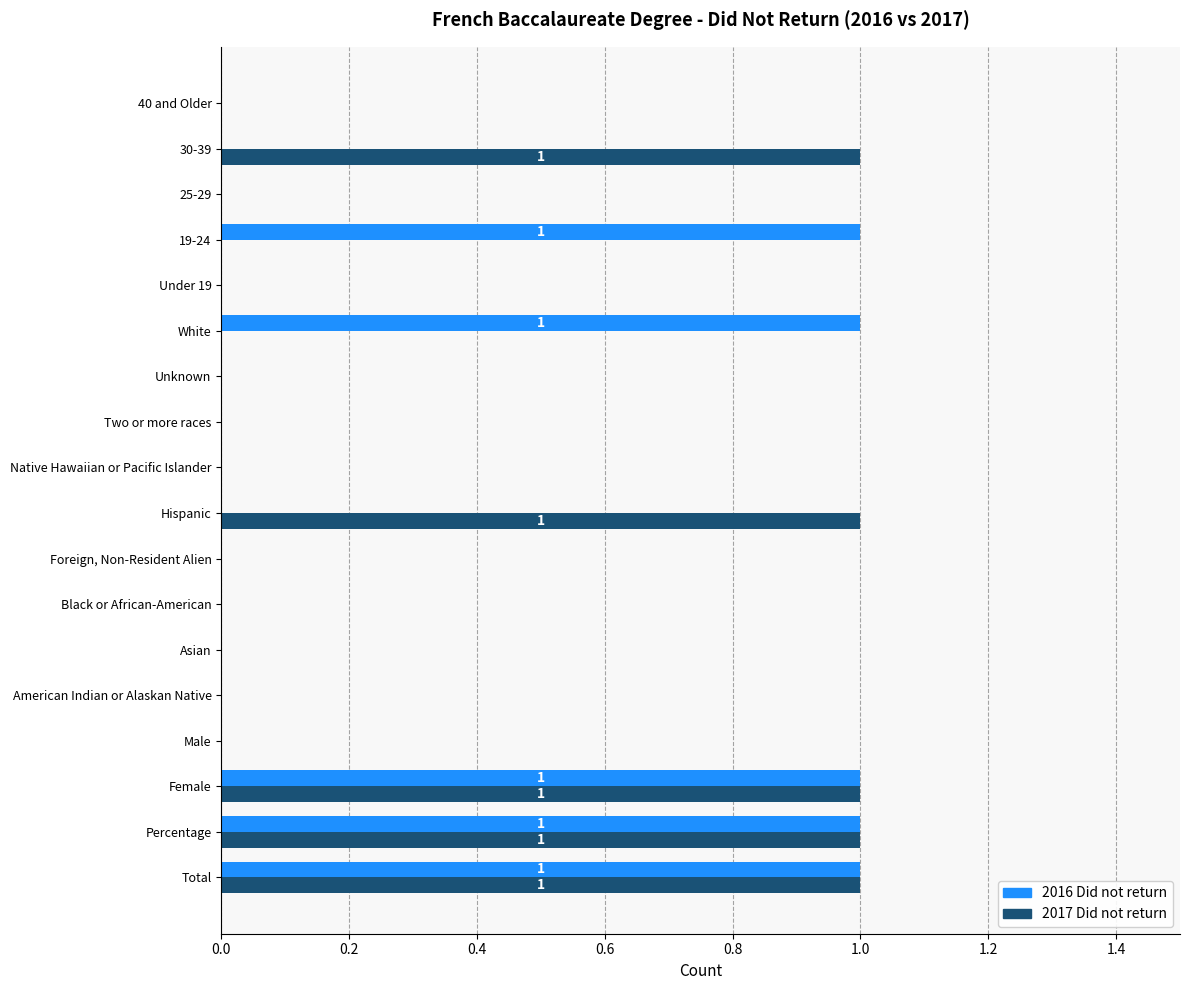

Is it true that 2016 Did not return equals 0 at Black or African-American?

True